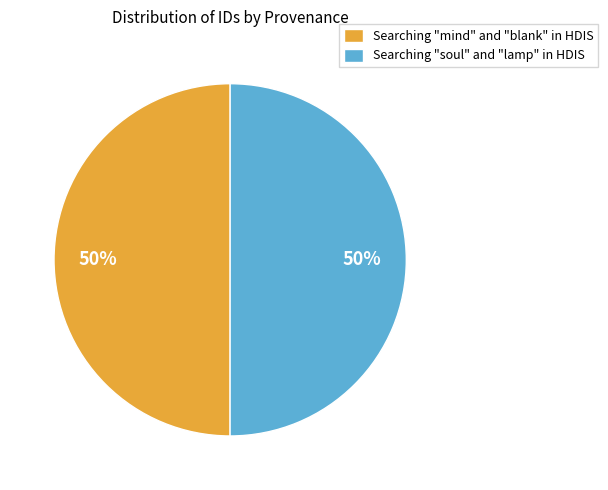

What is the ratio of the value at Searching "mind" and "blank" in HDIS to the value at Searching "soul" and "lamp" in HDIS?

1.0